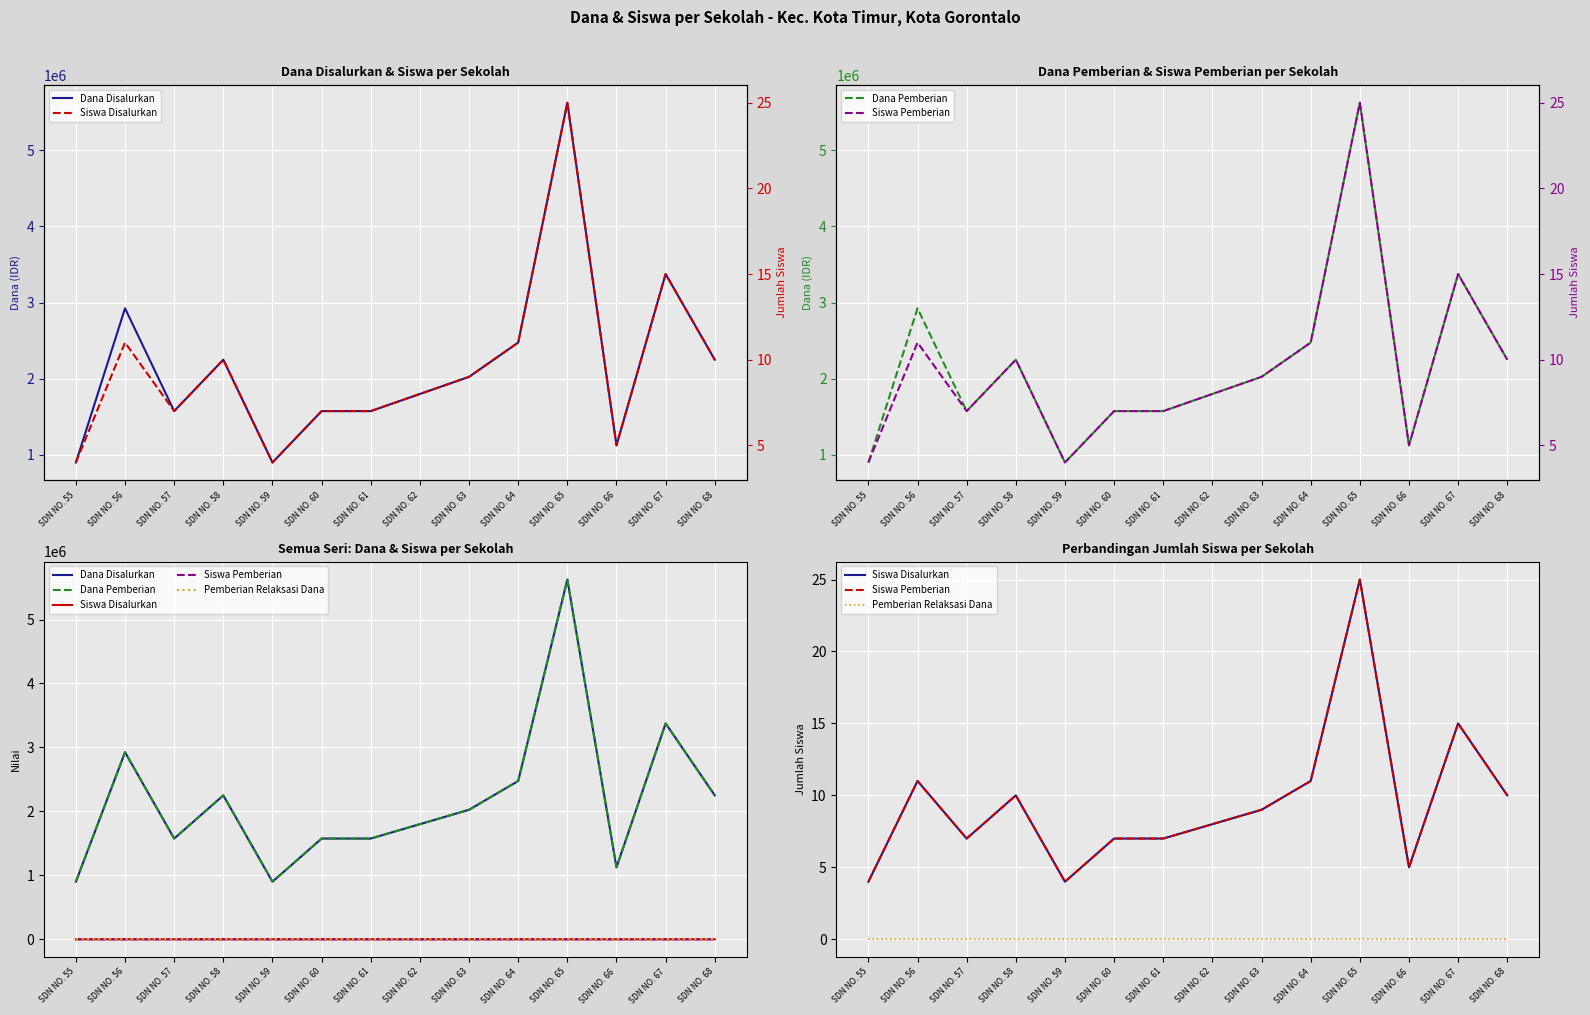

What is the sum of all Siswa Pemberian values?

133